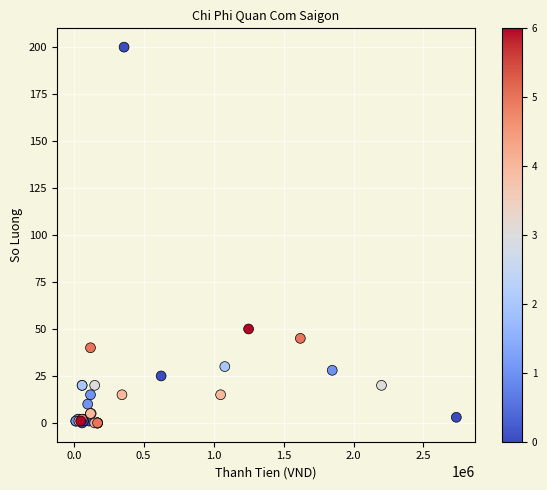

What Y value in the scatter plot is closest to 100?

50